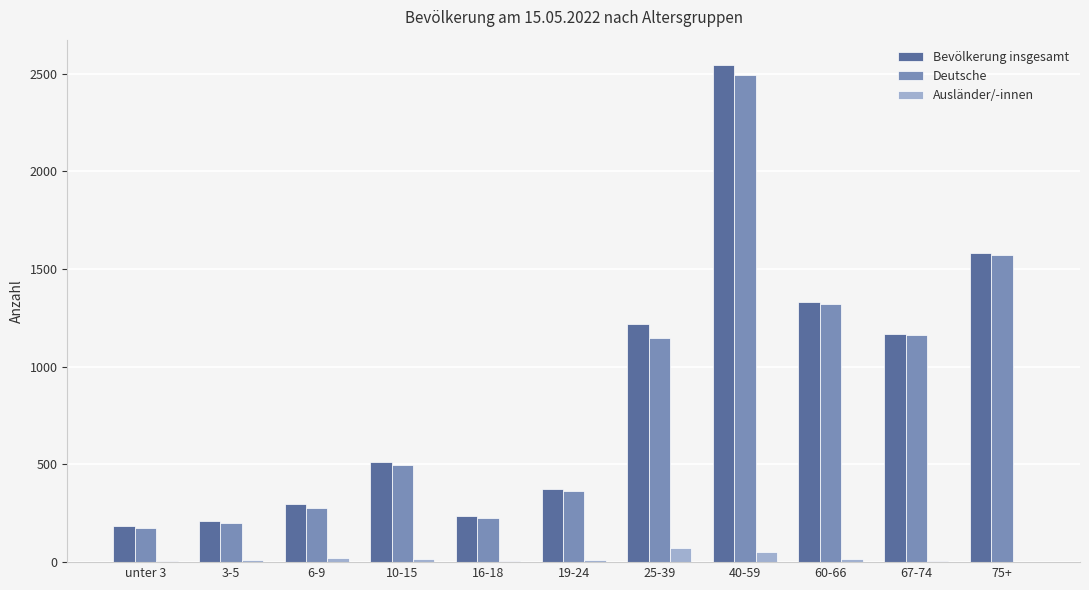

What is the sum of all Deutsche values?

9430